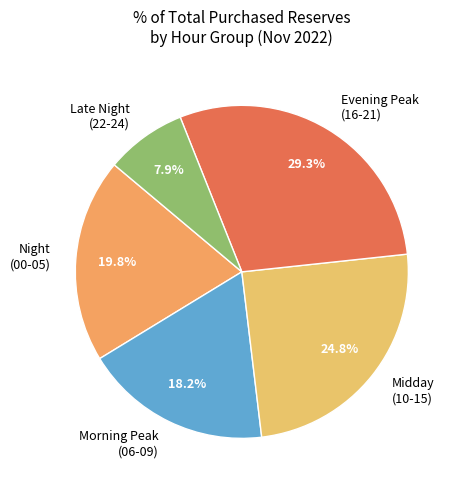

What is the largest slice in the pie chart?

Evening Peak (16-21)